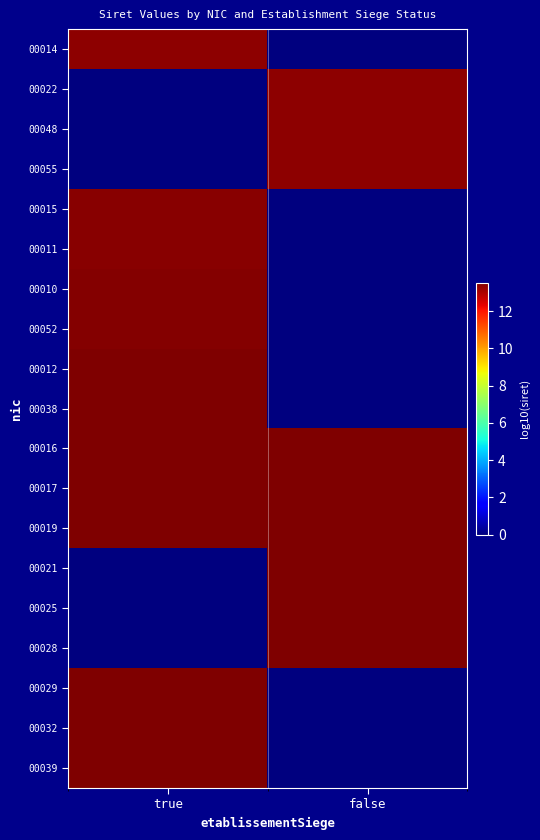

List the series in order of their peak value, lowest first.

00014, 00022, 00048, 00055, 00015, 00011, 00010, 00052, 00012, 00038, 00016, 00017, 00021, 00029, 00025, 00032, 00019, 00028, 00039